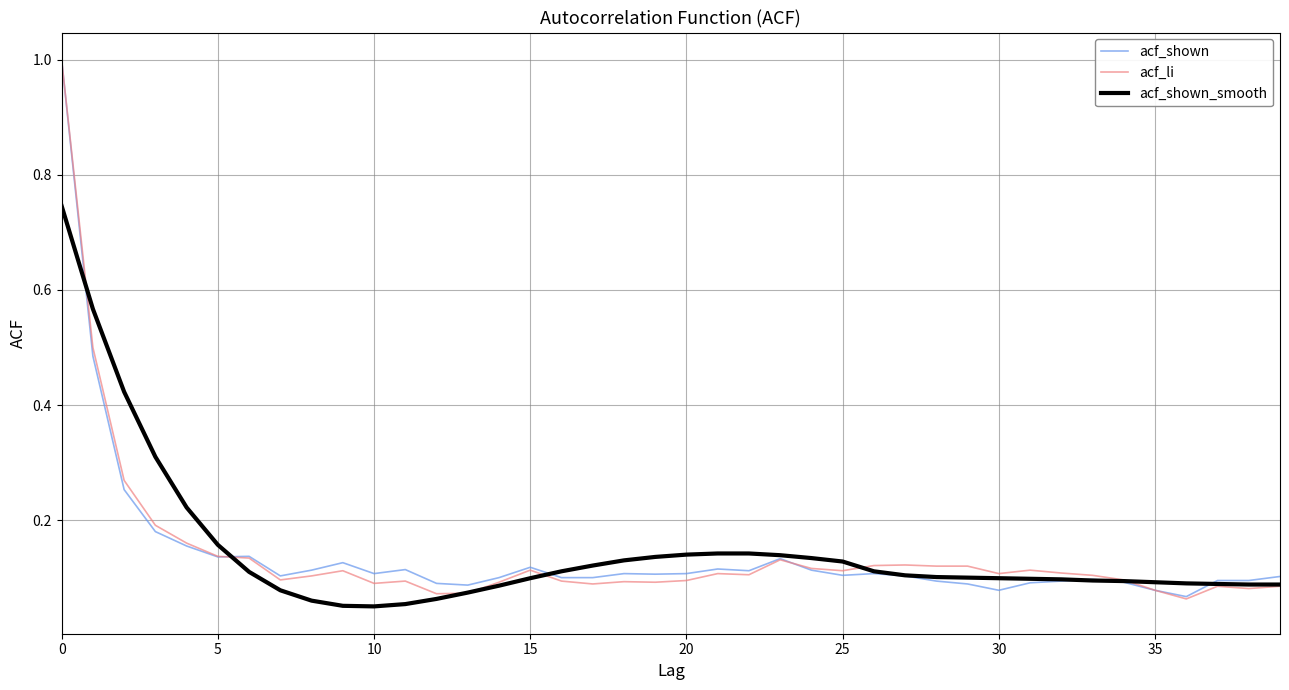

What is the difference between the maximum and minimum values in the acf_shown series?

0.9